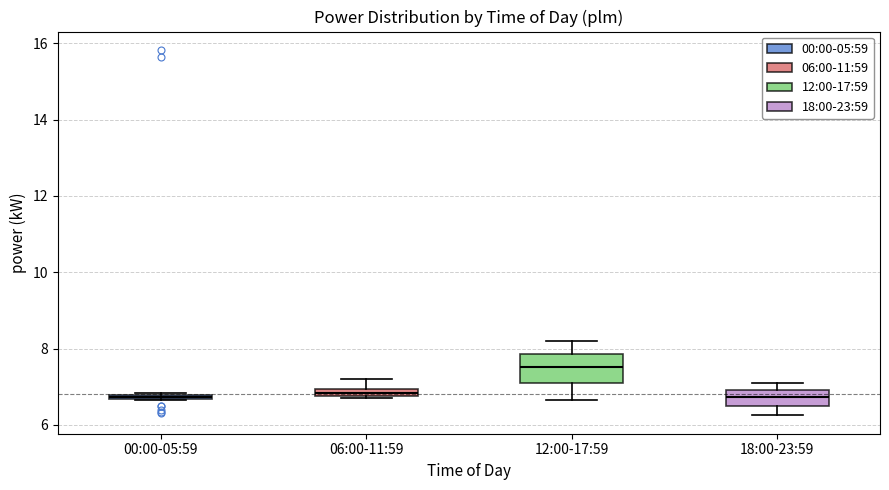

Where is the lower edge of the box for 12:00-17:59 on the y-axis? The values are not printed on the chart, so give them approximately, as read against the axis.

7.0